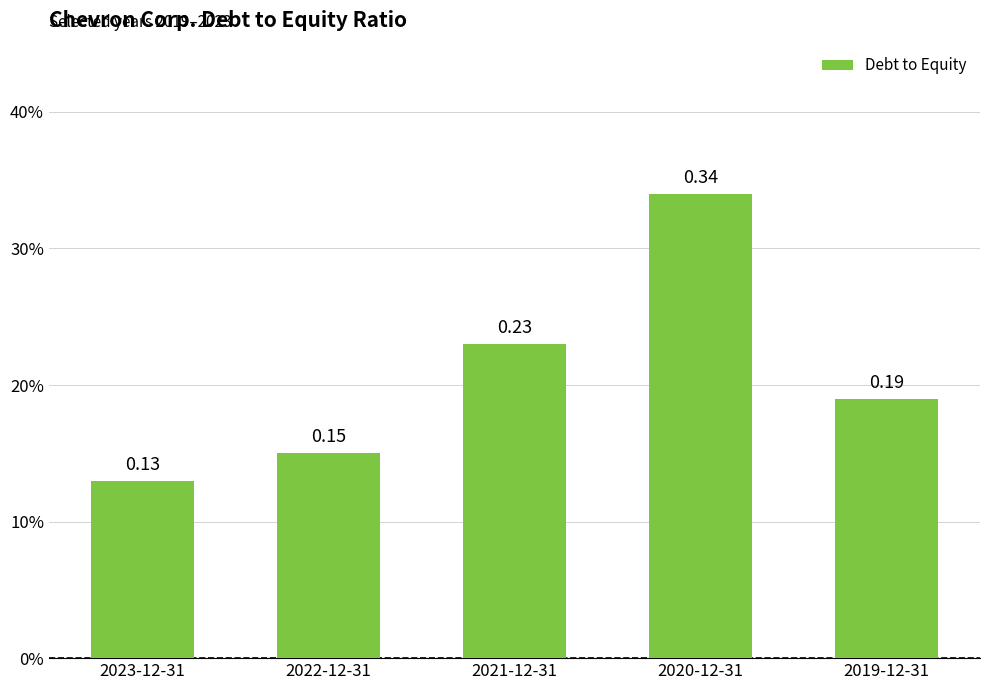

Reading left to right, what are all the values shown in this chart?

2023-12-31=0.1	2022-12-31=0.1	2021-12-31=0.2	2020-12-31=0.3	2019-12-31=0.2